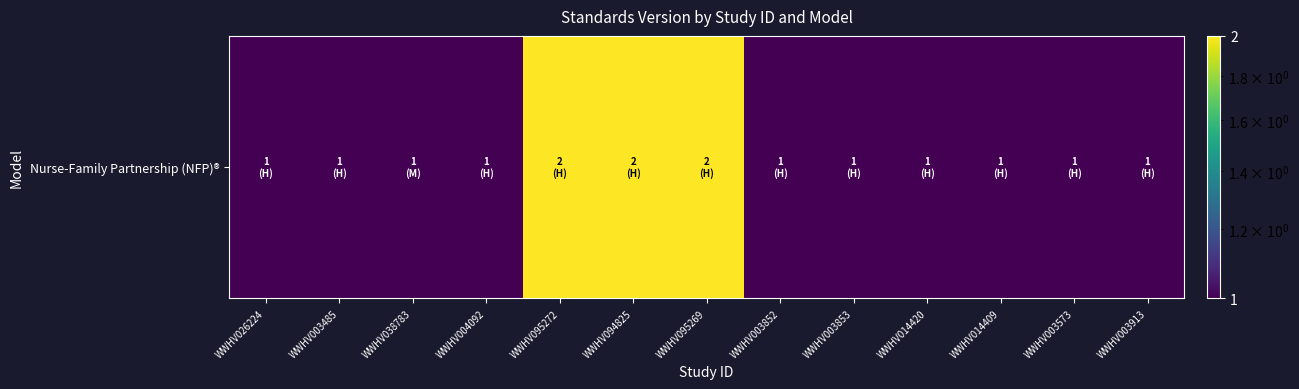

Reading left to right, what are all the values shown in this chart?

WWHV026224=1	WWHV003485=1	WWHV038783=1	WWHV004092=1	WWHV095272=2	WWHV094825=2	WWHV095269=2	WWHV003852=1	WWHV003853=1	WWHV014420=1	WWHV014409=1	WWHV003573=1	WWHV003913=1